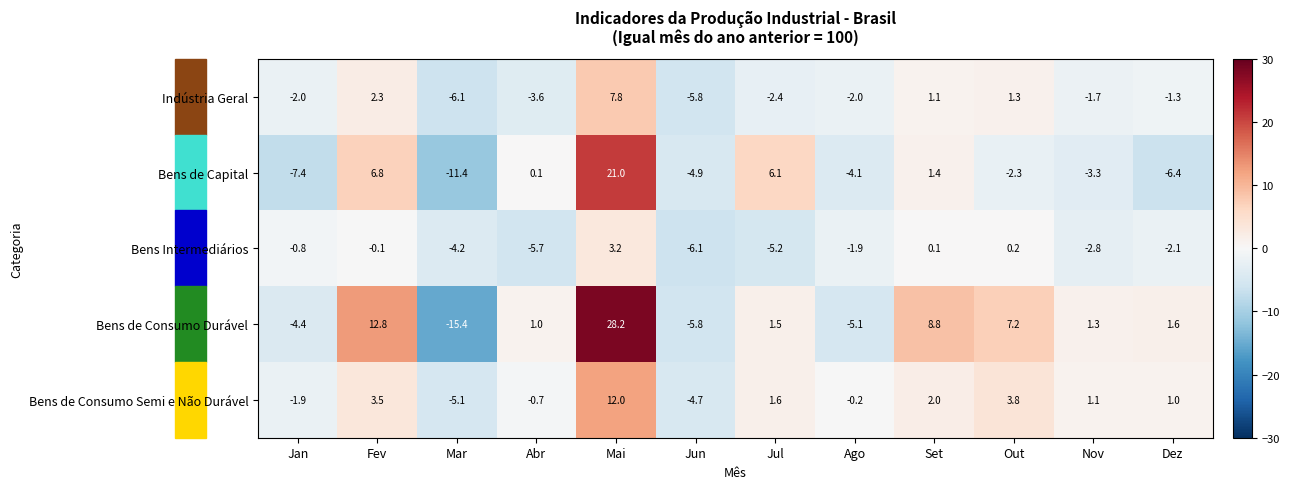

Which series has the largest range (max minus min)?

Bens de Consumo Durável